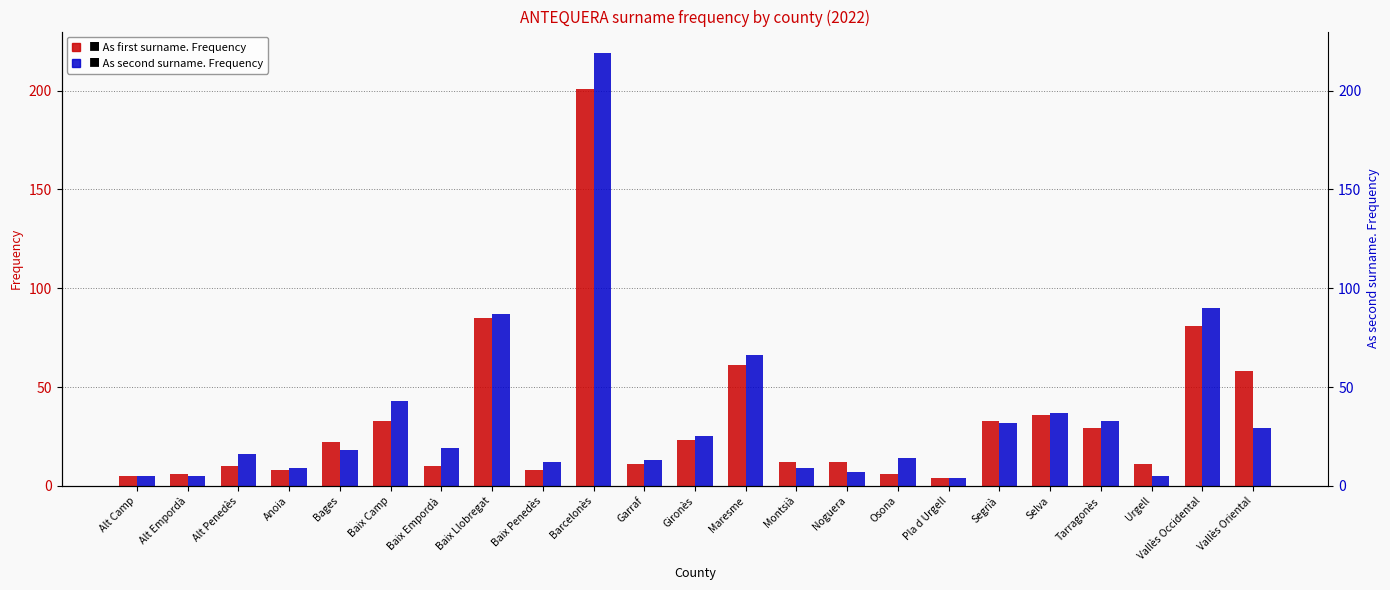

What is the total value across all series at Pla d Urgell?

8